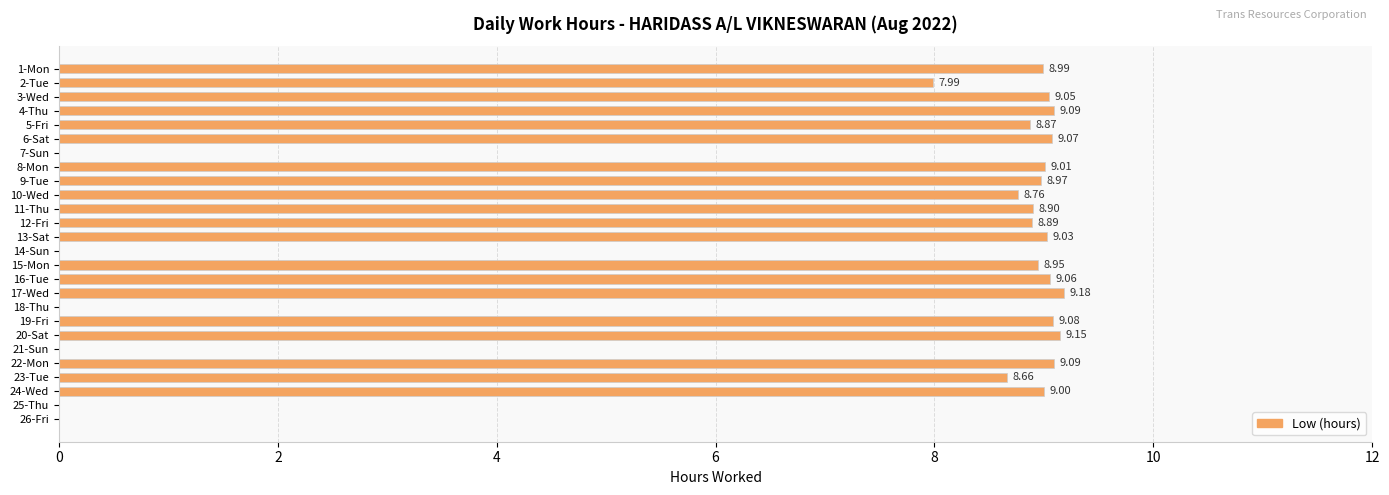

What is the sum of all values?

178.8